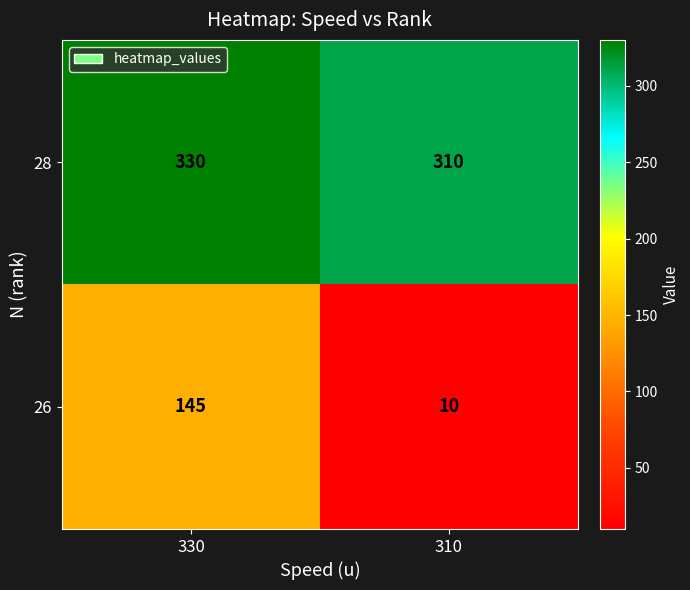

Between 330 and 310, which series saw the biggest shift?

26